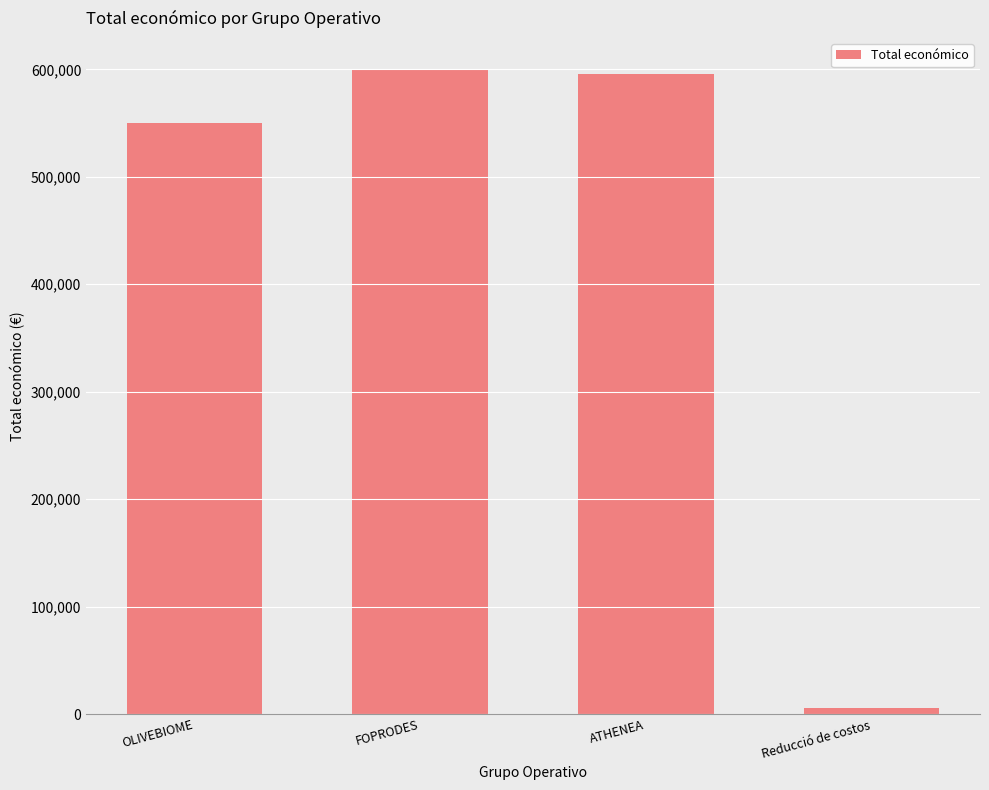

What is the label of the 1st bar from the left?

OLIVEBIOME